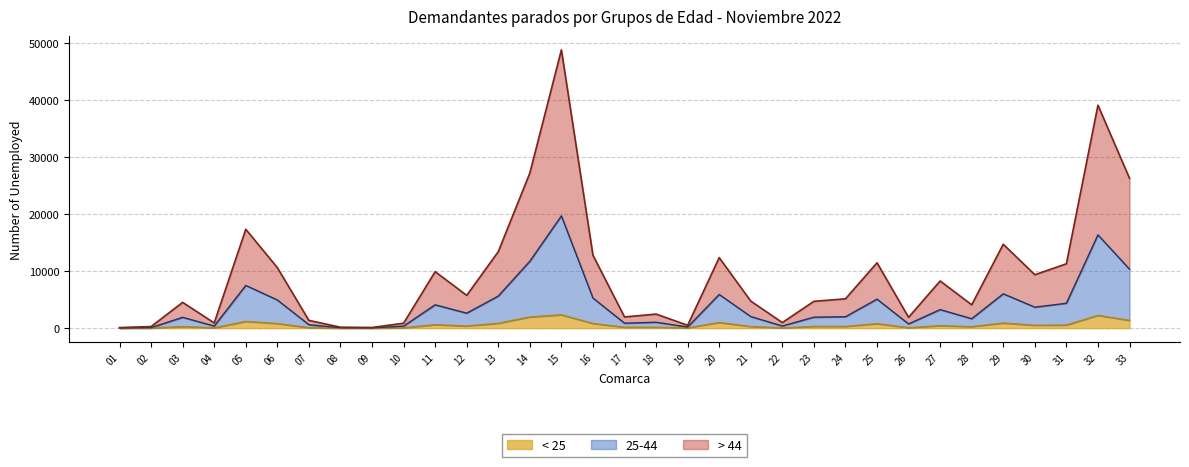

What is the difference between the > 44 values at 06 and 20?

1752